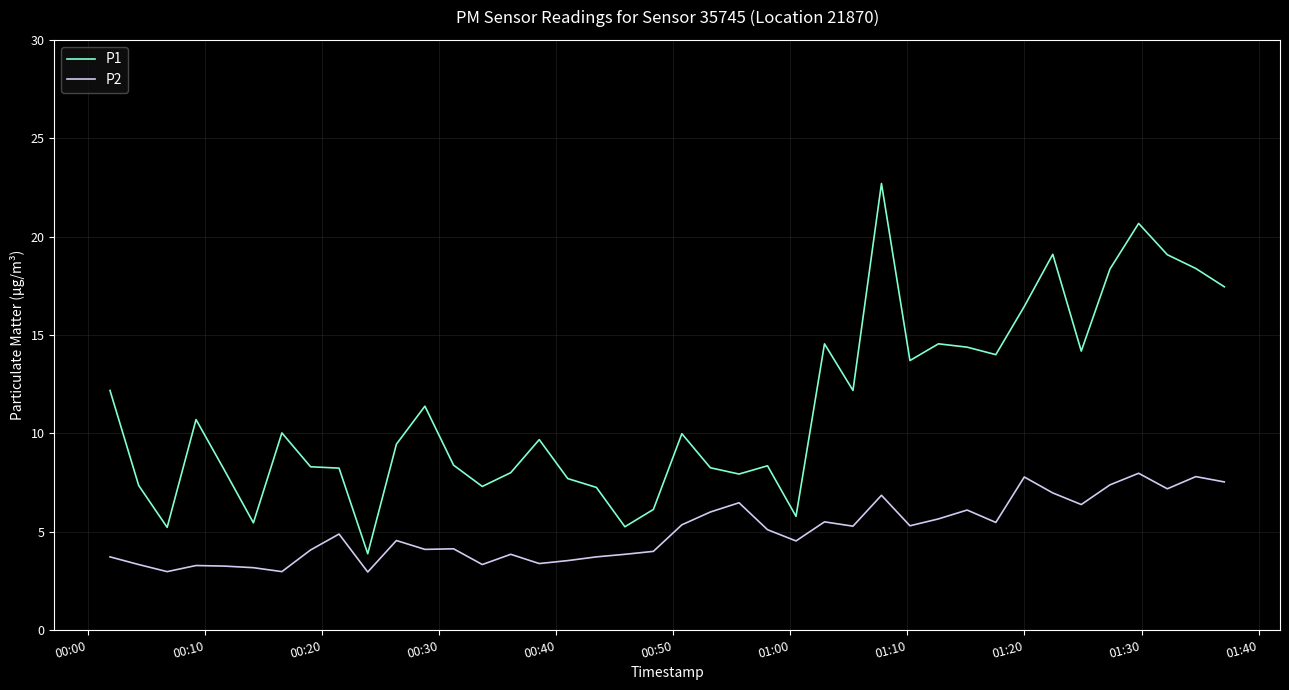

True or false: P1 and P2 intersect in this chart.

False